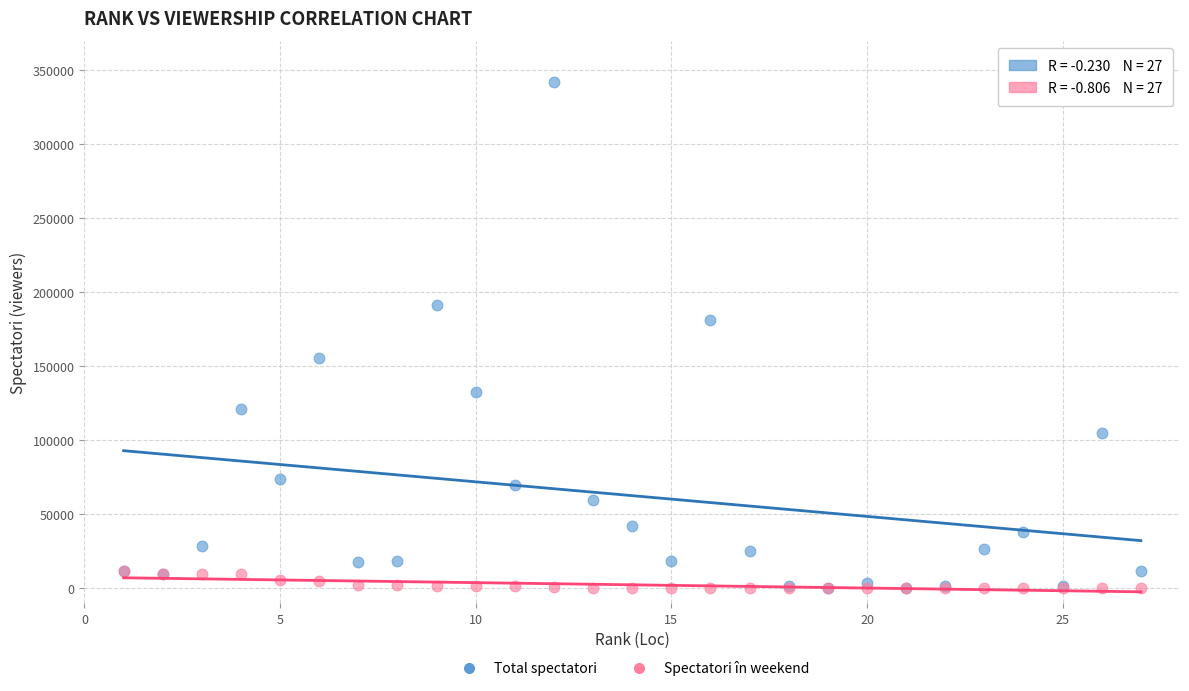

Across all series, what Y value is closest to 170962?

181526